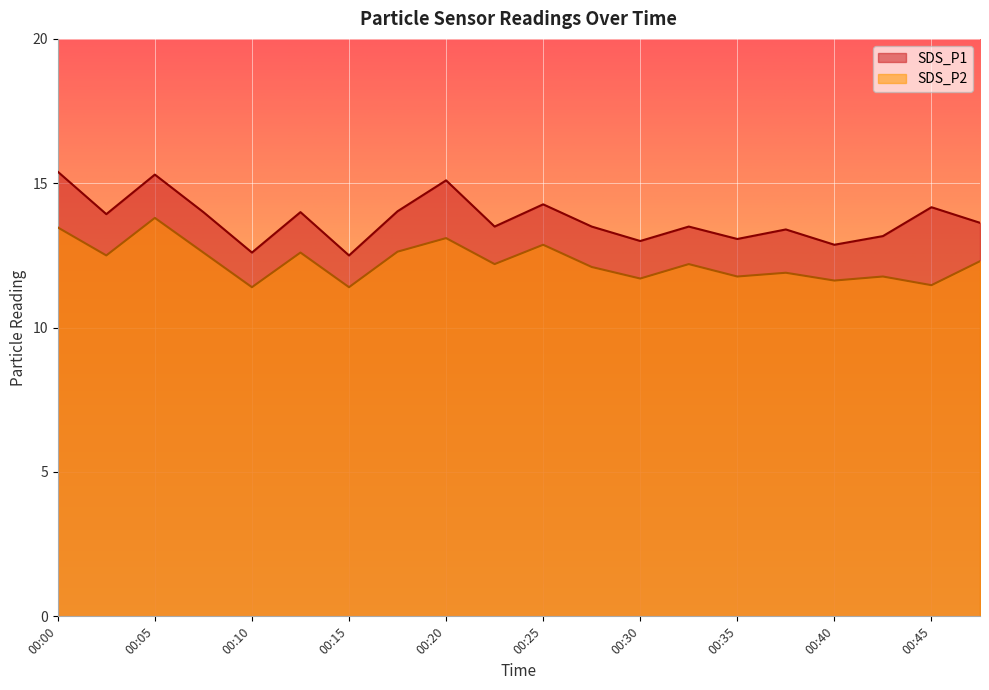

Where is the first local maximum for SDS_P2?

00:05